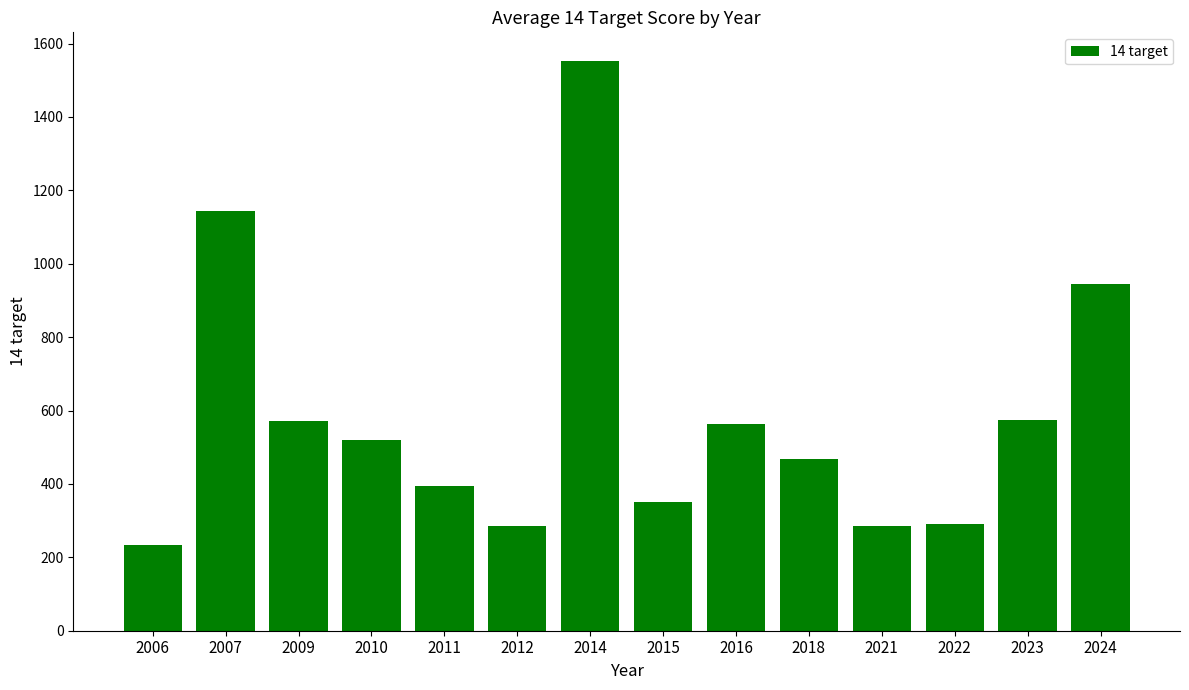

What is the sum of all values?

8180